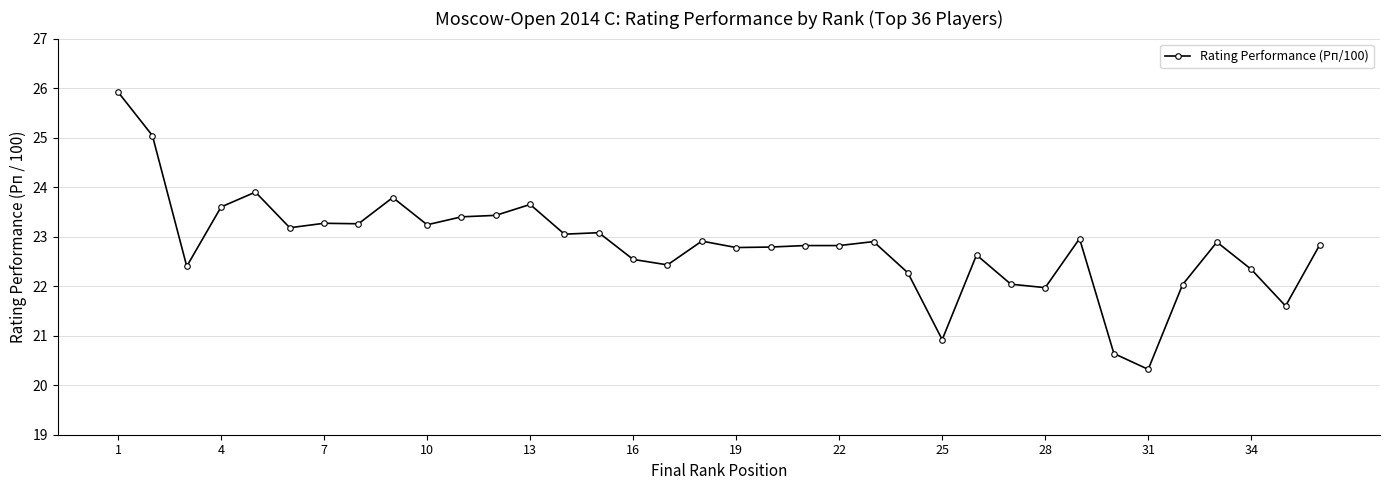

What is the average value?

22.8